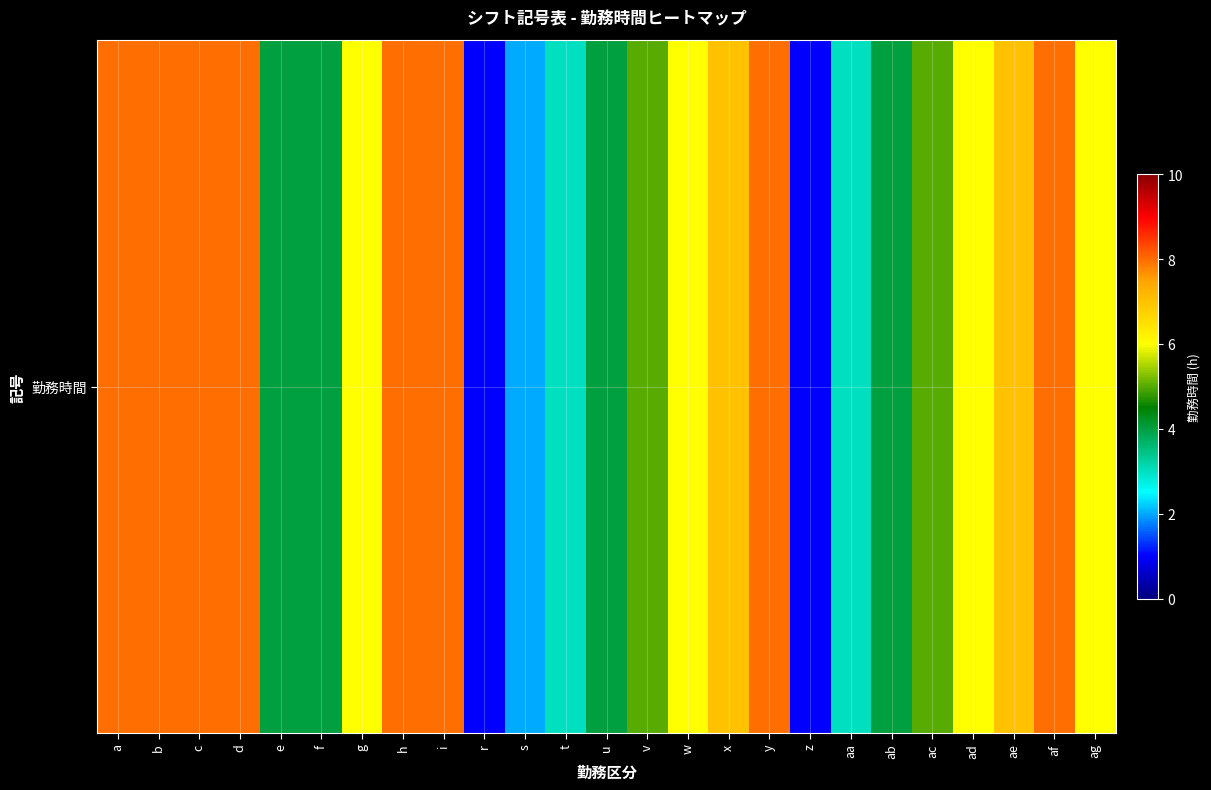

Reading left to right, list all the values displayed in this chart.

8	8	8	8	4	4	6	8	8	1	2	3	4	5	6	7	8	1	3	4	5	6	7	8	6